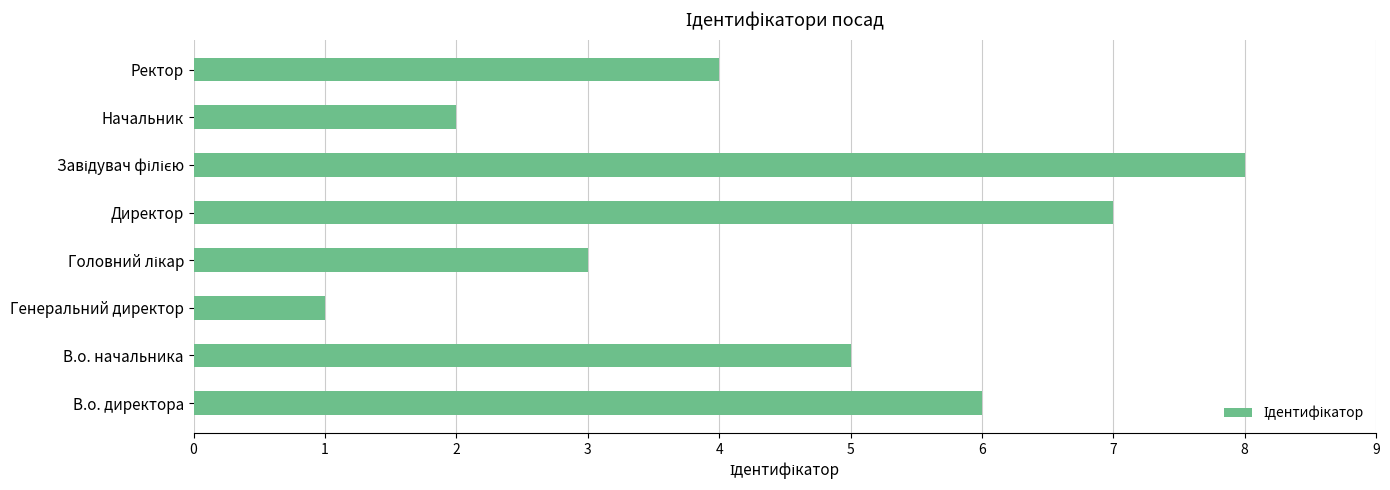

Are the bars horizontal?

Yes